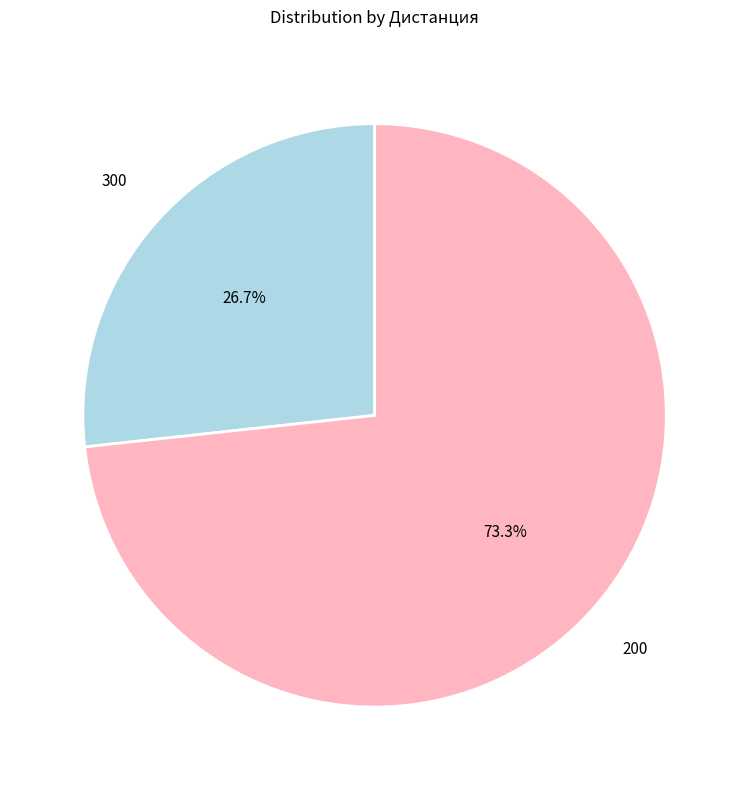

Between 200 and 300, which is larger?

200